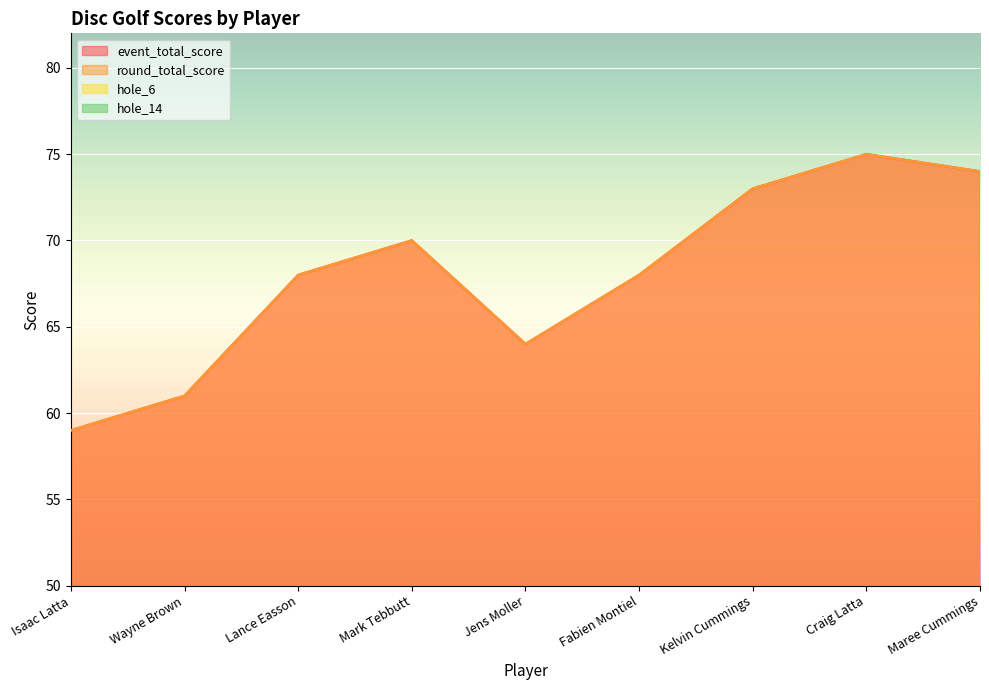

What is the sum of the hole_6 values at Mark Tebbutt and Fabien Montiel?

14